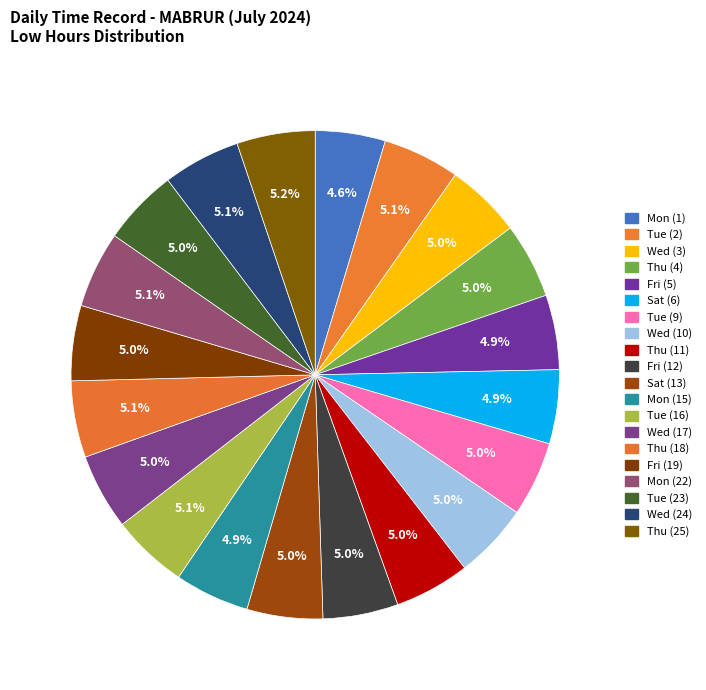

To the nearest percent, what percentage of the pie is Sat (13)?

5%